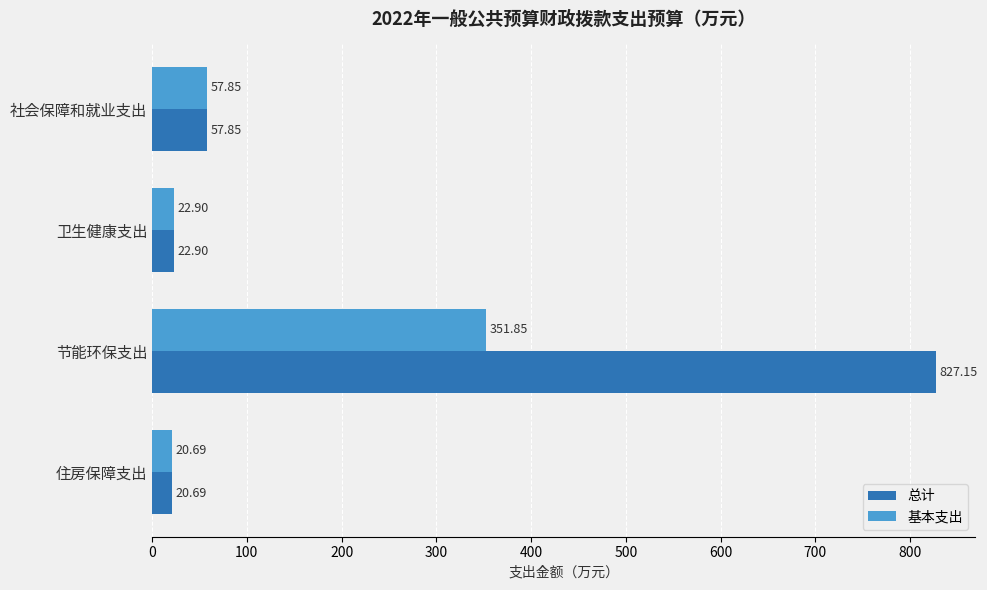

At how many categories does at least one series exceed 327?

1